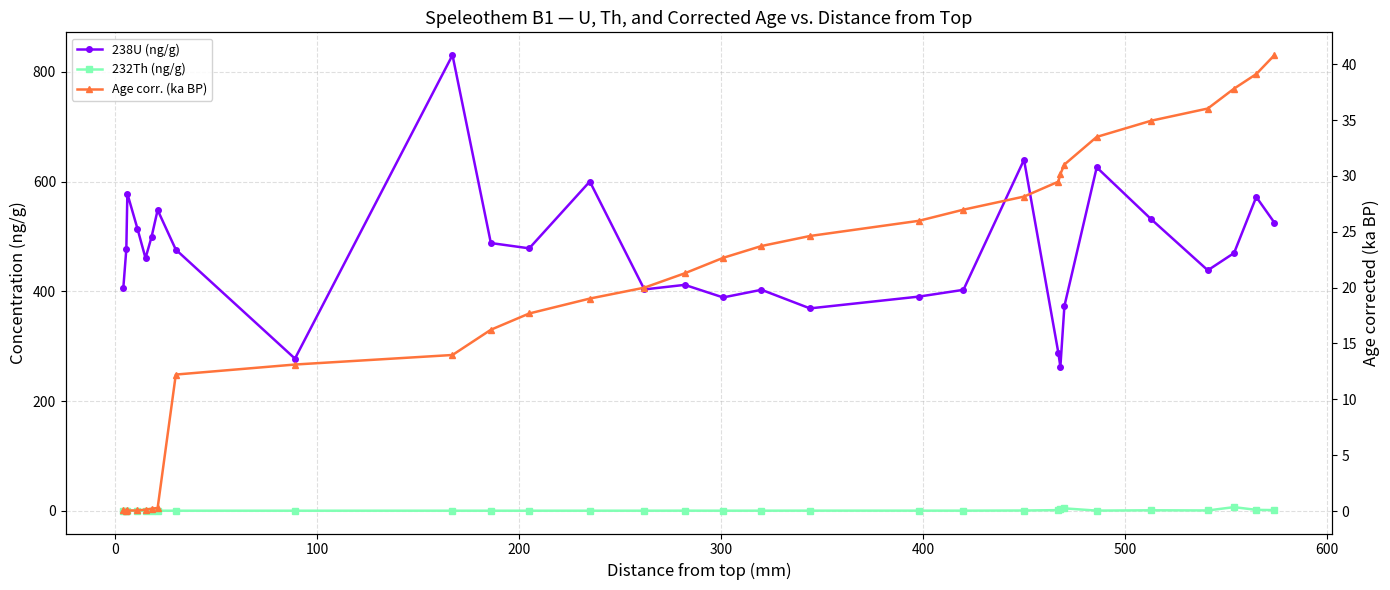

What is the value of the 238U (ng/g) point at the 6th from the left?

499.2